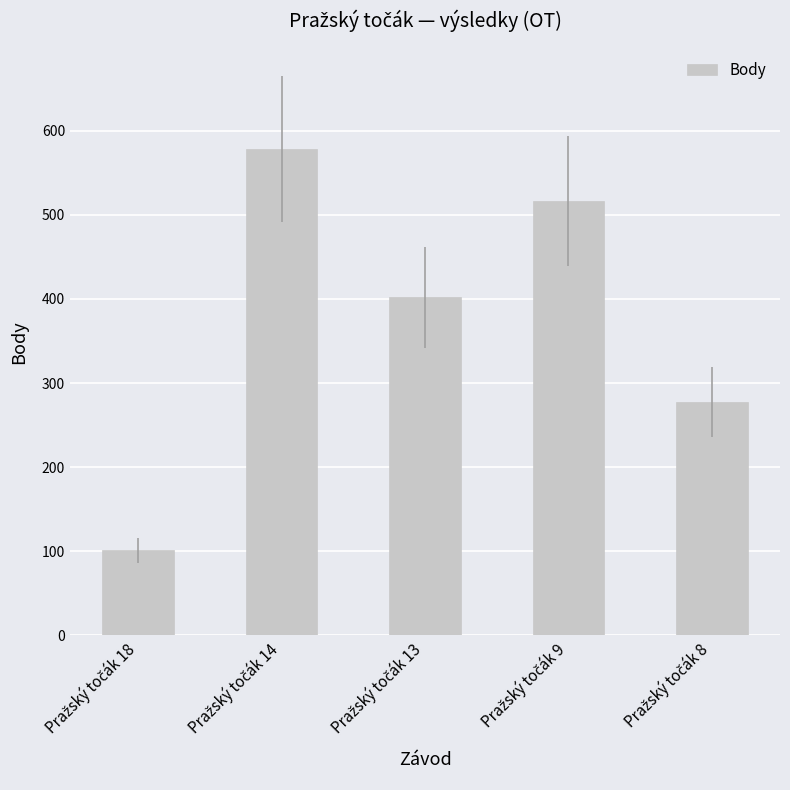

What is the smallest value displayed?

101